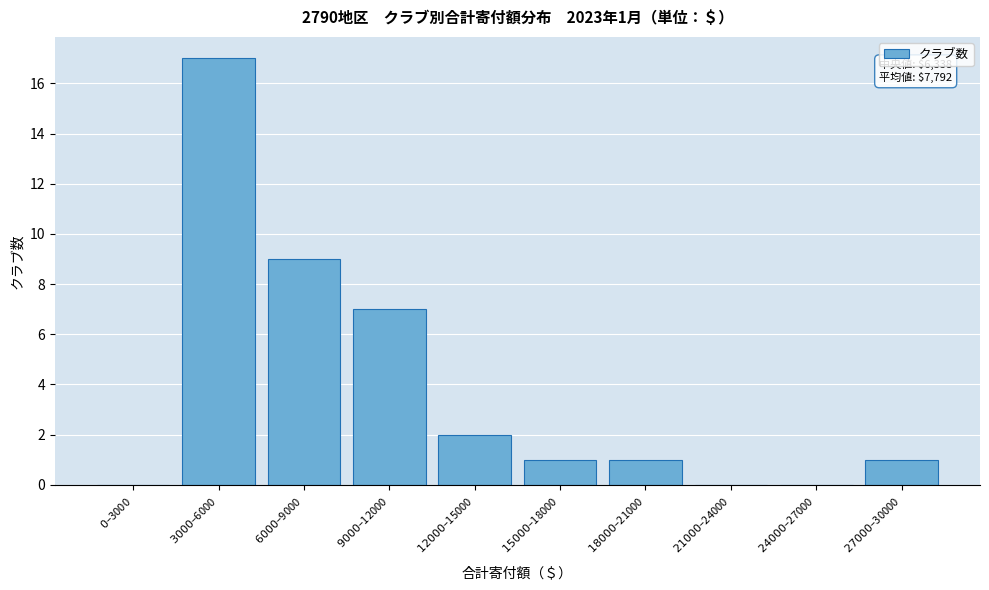

What is the maximum value shown in the chart?

17